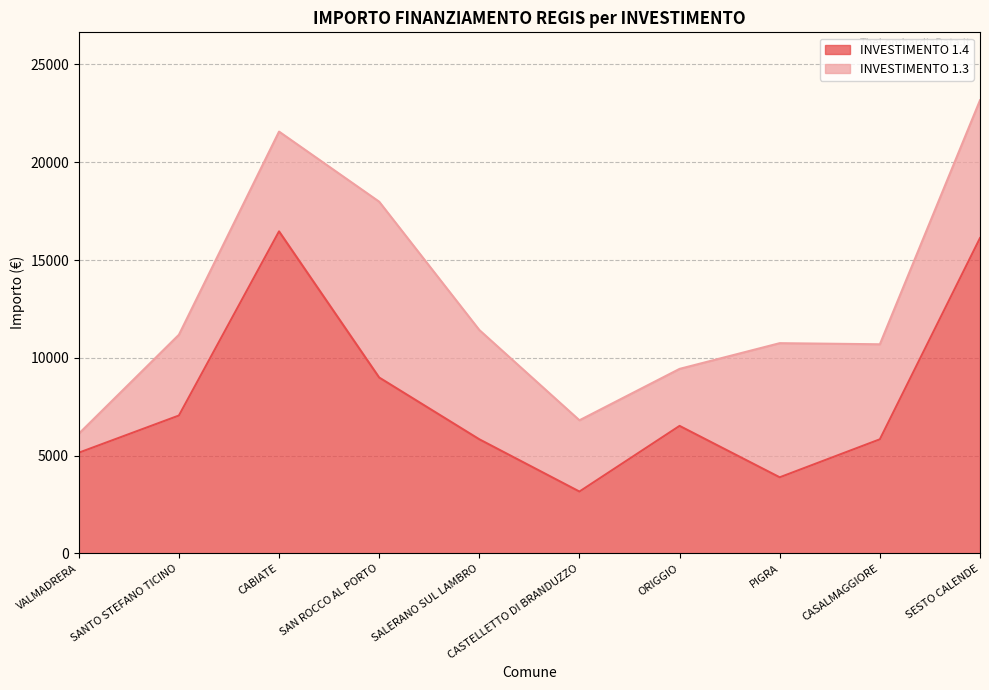

Which label corresponds to the smallest value in the chart?

CASTELLETTO DI BRANDUZZO